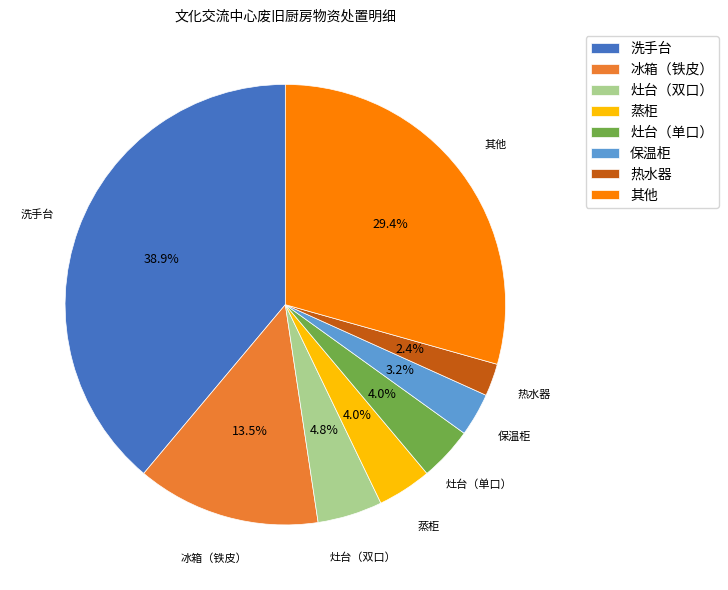

To the nearest percent, what percentage of the pie is 洗手台?

39%